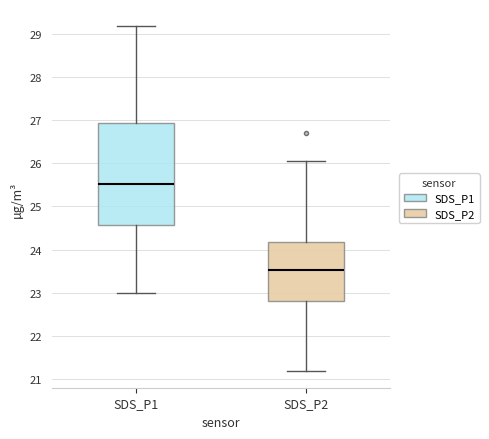

Where does the median line of the box for SDS_P2 sit on the y-axis? The values are not printed on the chart, so give them approximately, as read against the axis.

23.5